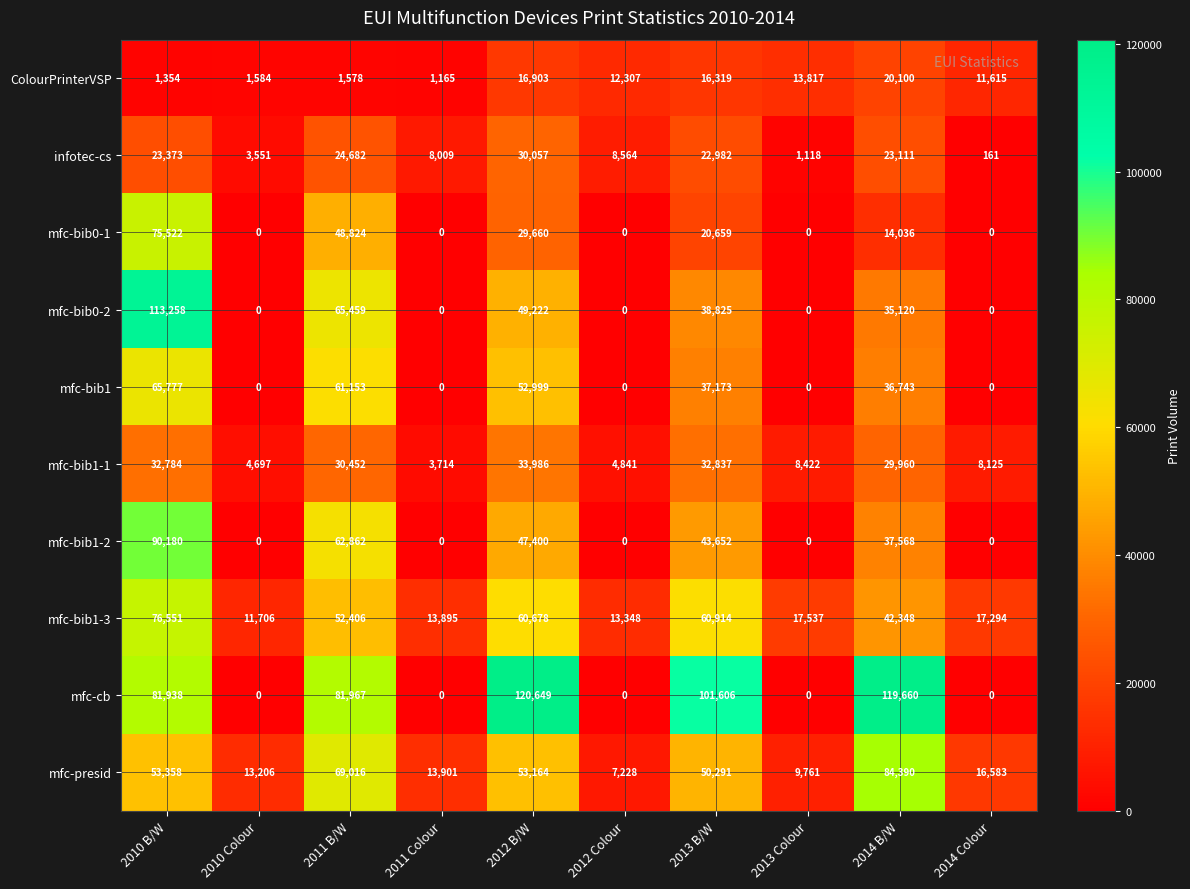

What is the average value of the infotec-cs series?

14561